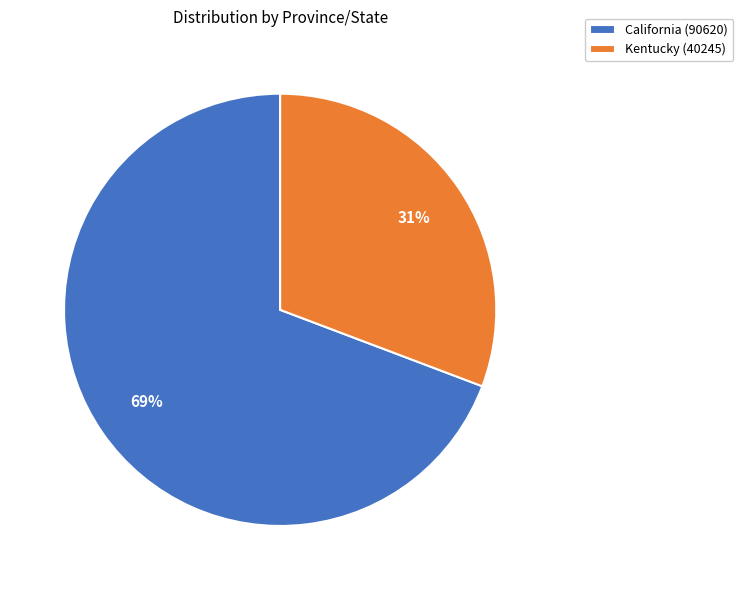

Between Kentucky (40245) and California (90620), which is larger?

California (90620)